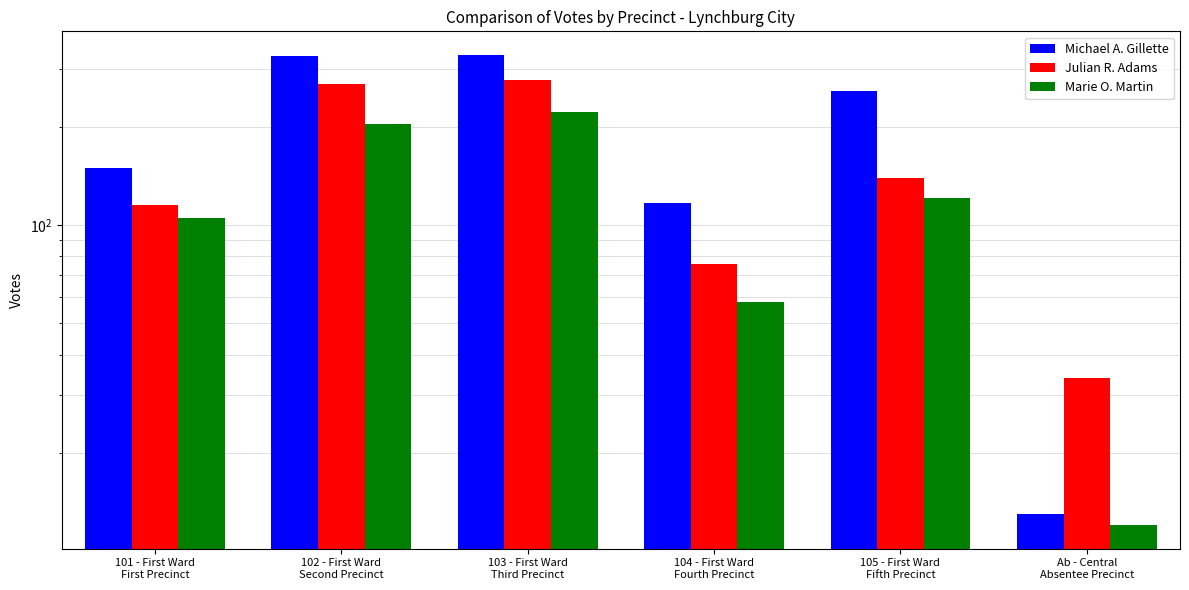

What value does the Michael A. Gillette series have at 104 - First Ward
Fourth Precinct, to the nearest 50?

100